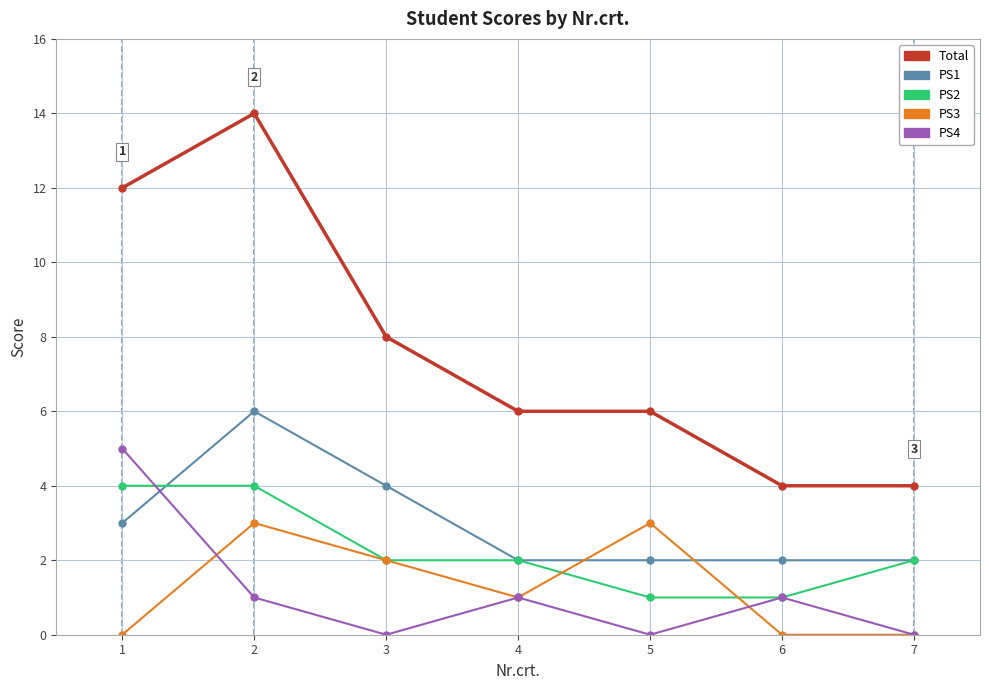

In PS4, how many points are higher than both neighbors (excluding endpoints)?

2